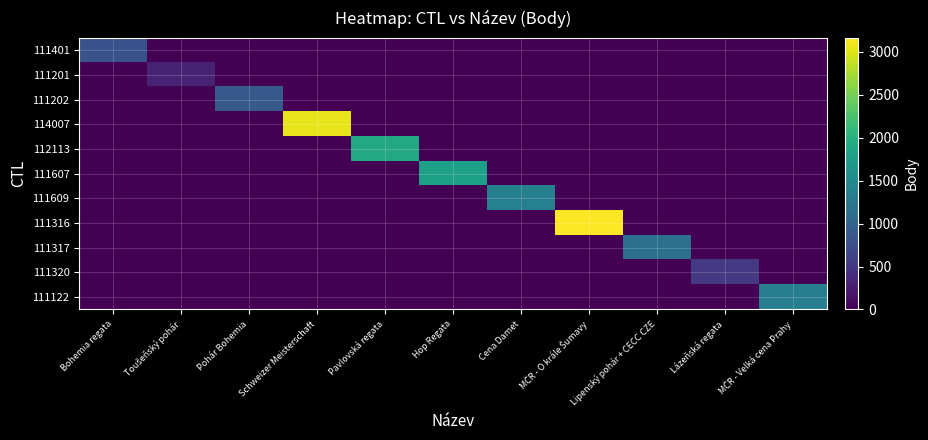

Which has a higher value, Lipenský pohár + CECC CZE or Lázeňská regata?

Lipenský pohár + CECC CZE